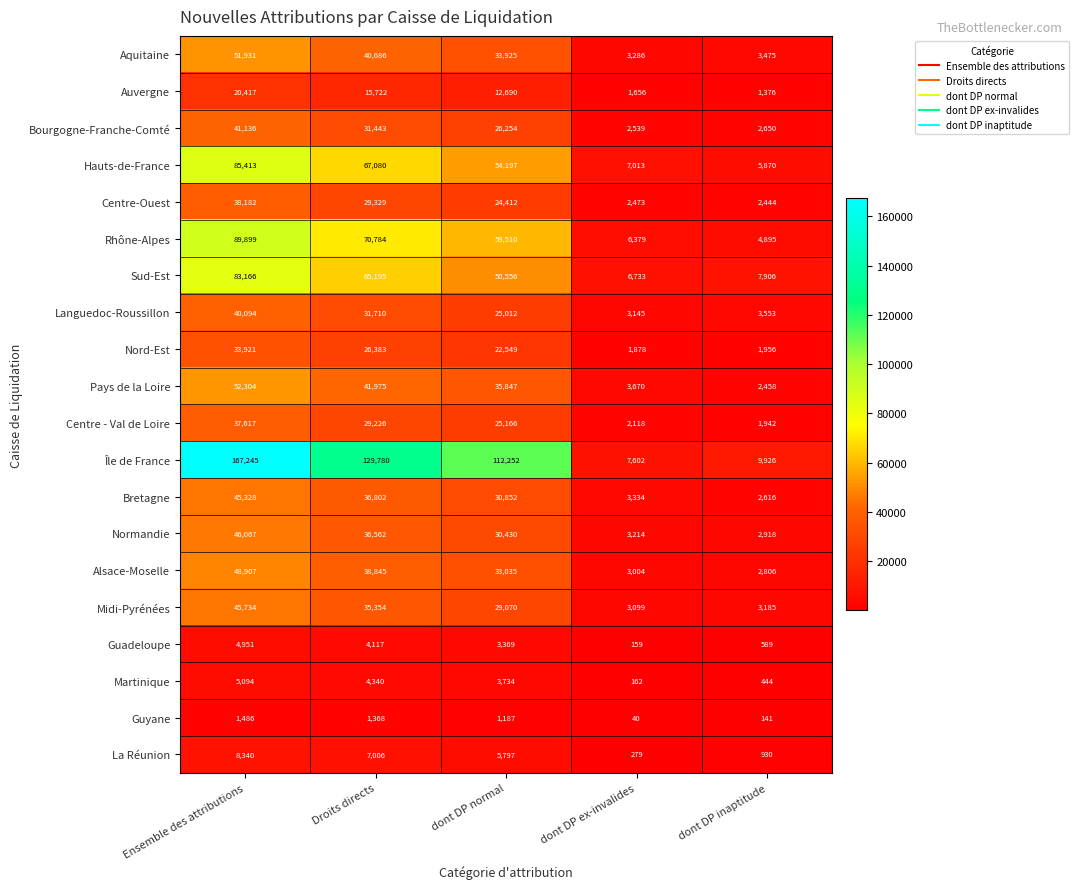

At dont DP inaptitude, list the series in order from largest to smallest.

Île de France, Sud-Est, Hauts-de-France, Rhône-Alpes, Languedoc-Roussillon, Aquitaine, Midi-Pyrénées, Normandie, Alsace-Moselle, Bourgogne-Franche-Comté, Bretagne, Pays de la Loire, Centre-Ouest, Nord-Est, Centre - Val de Loire, Auvergne, La Réunion, Guadeloupe, Martinique, Guyane